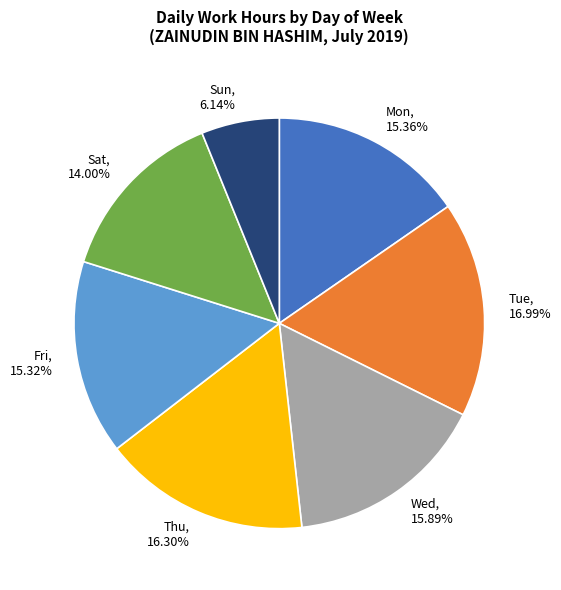

What is the largest slice in the pie chart?

Tue